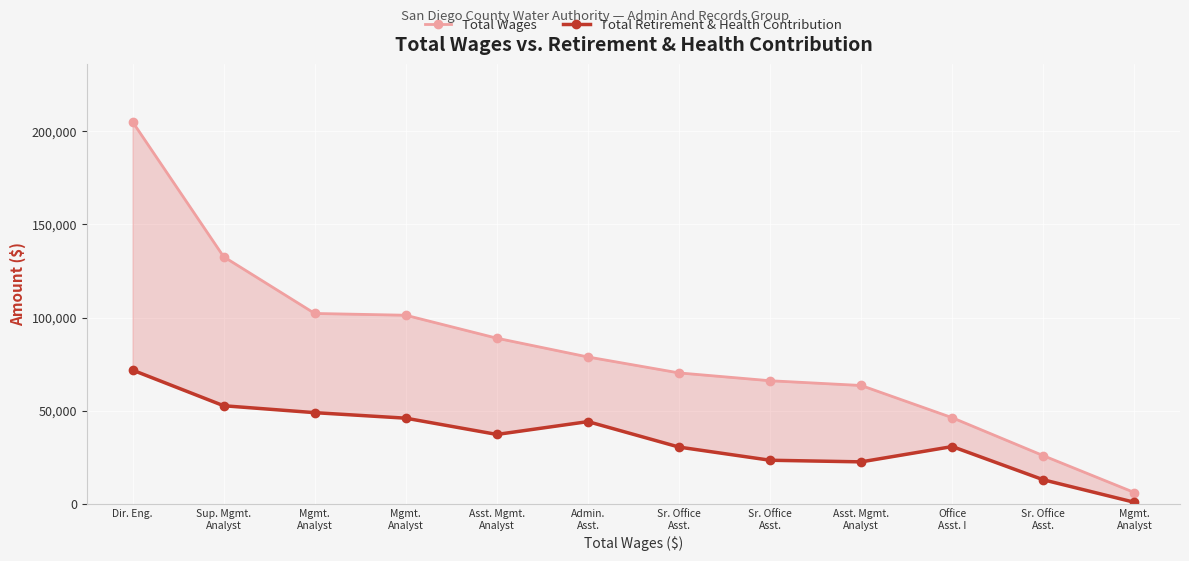

Reading left to right, list all the values displayed in this chart.

Total Wages: 205018	132673	102252	101296	88981	78909	70369	66173	63626	46336	25983	6208
Total Retirement & Health Contribution: 71870	52766	49058	46096	37375	44254	30592	23540	22669	30876	13046	984